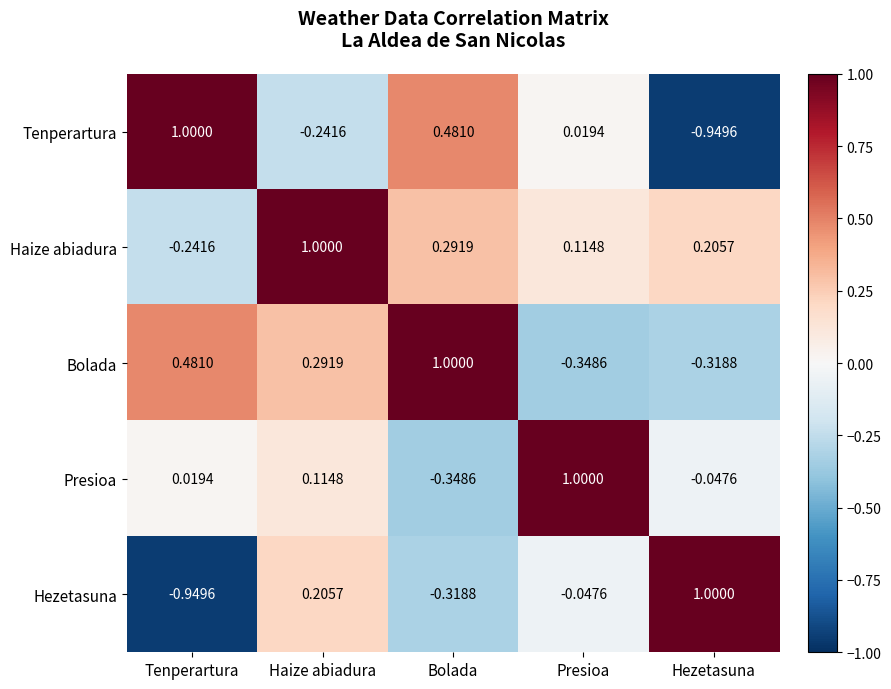

At which label does Presioa reach its minimum?

Bolada